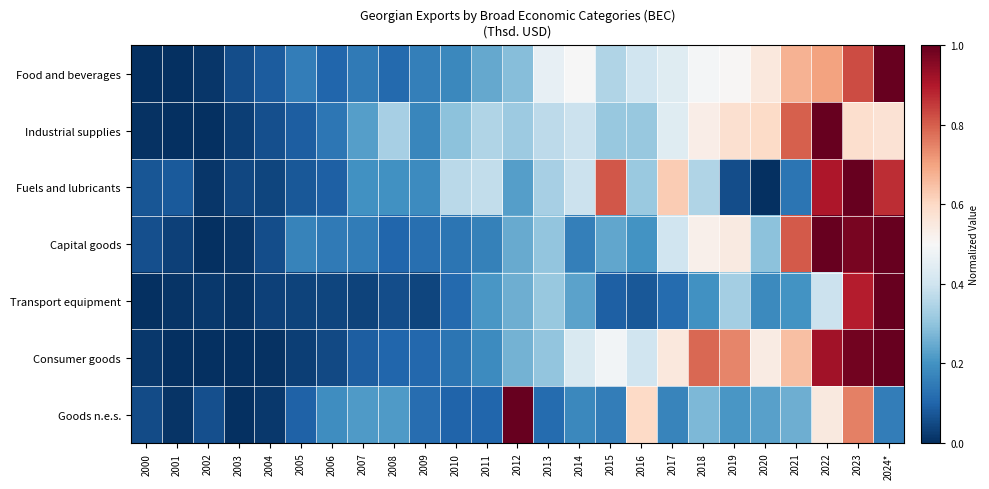

At how many categories does at least one series exceed 0?

25